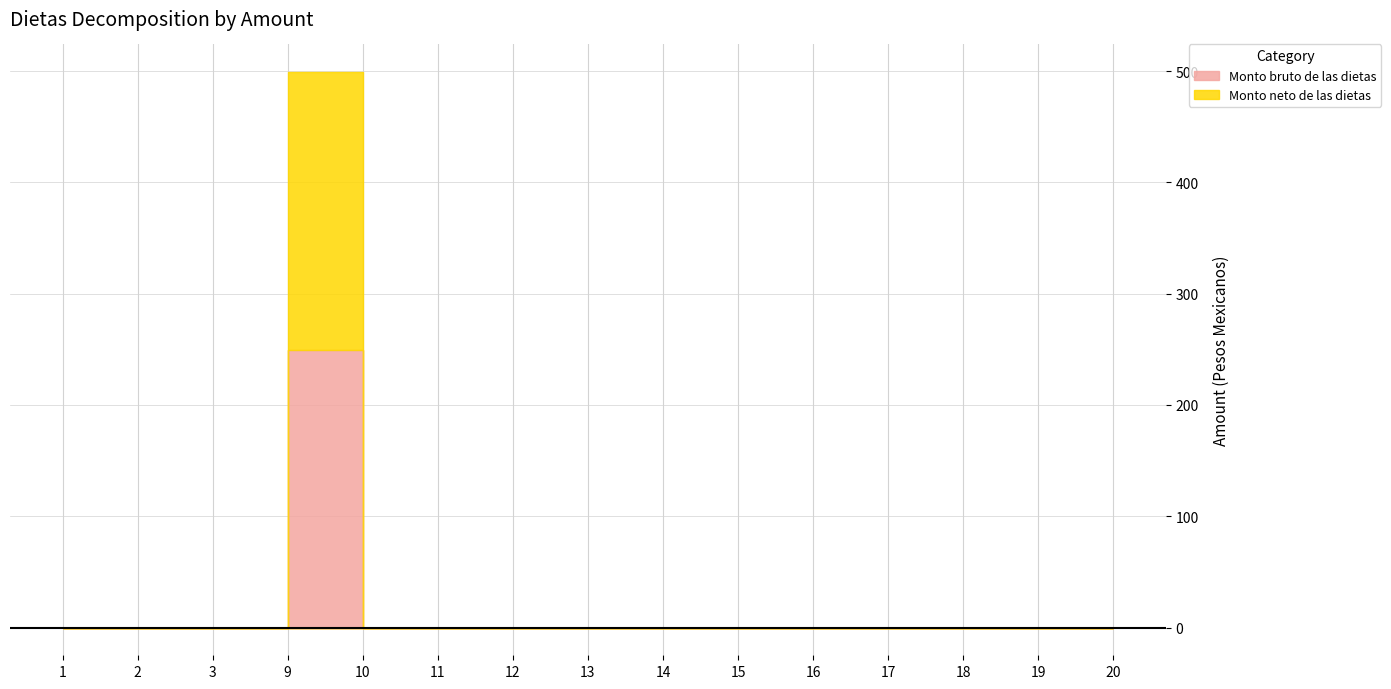

Between 12 and 15, which is larger?

12